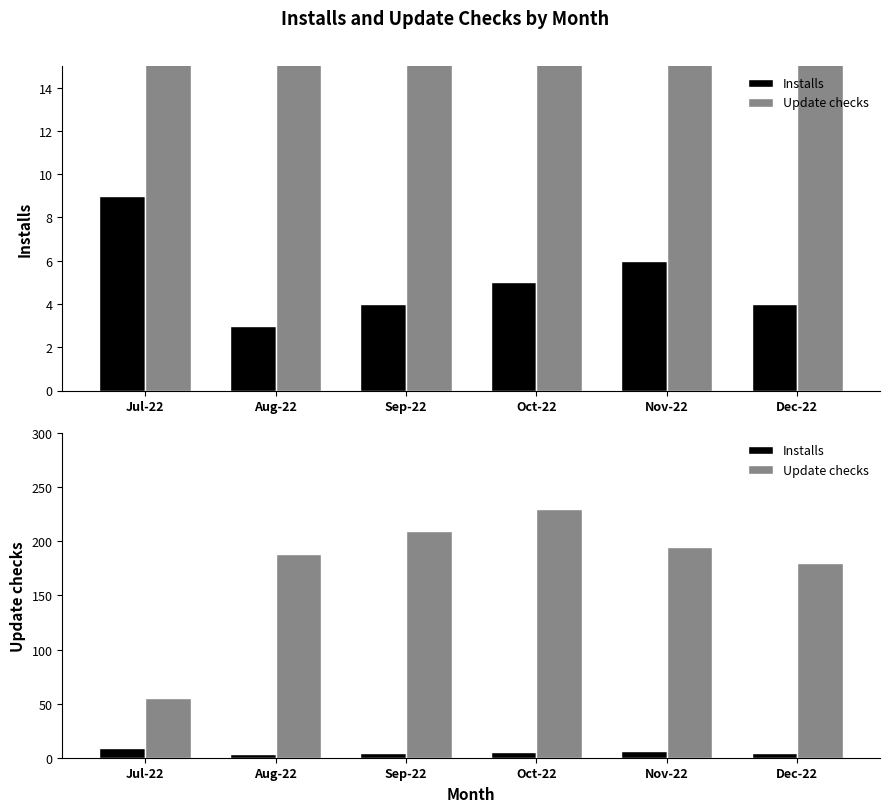

What is the highest value of the Installs series?

9